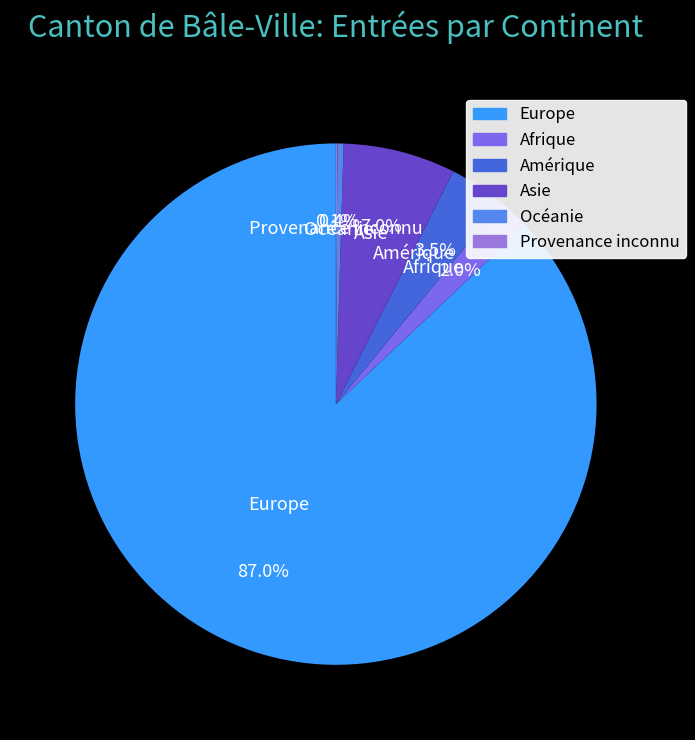

Is it true that Asie is 7% of the pie?

True